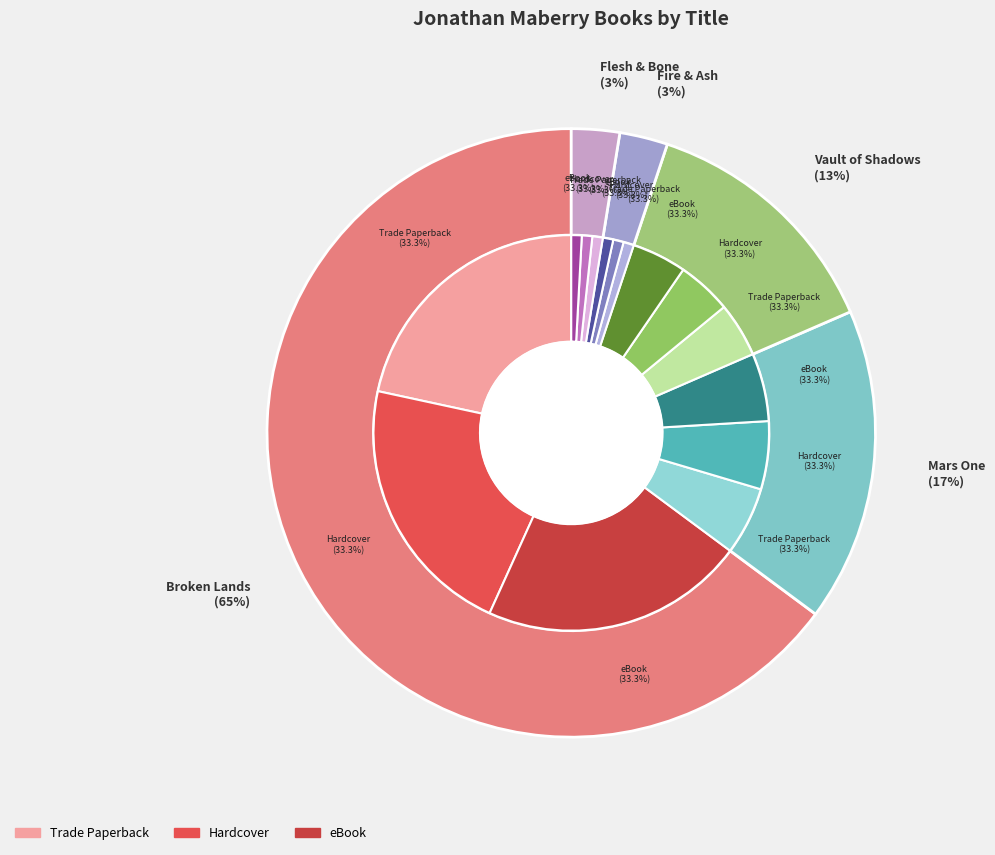

Is the sum of Vault of Shadows and Flesh & Bone greater than half?

No